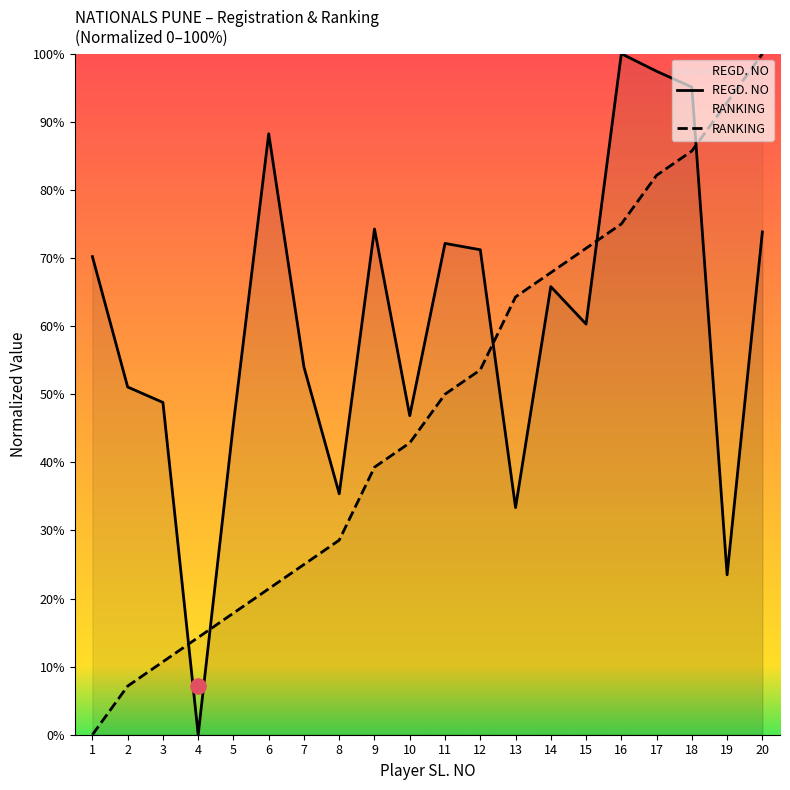

What is the total value across all series at 4?

14.3